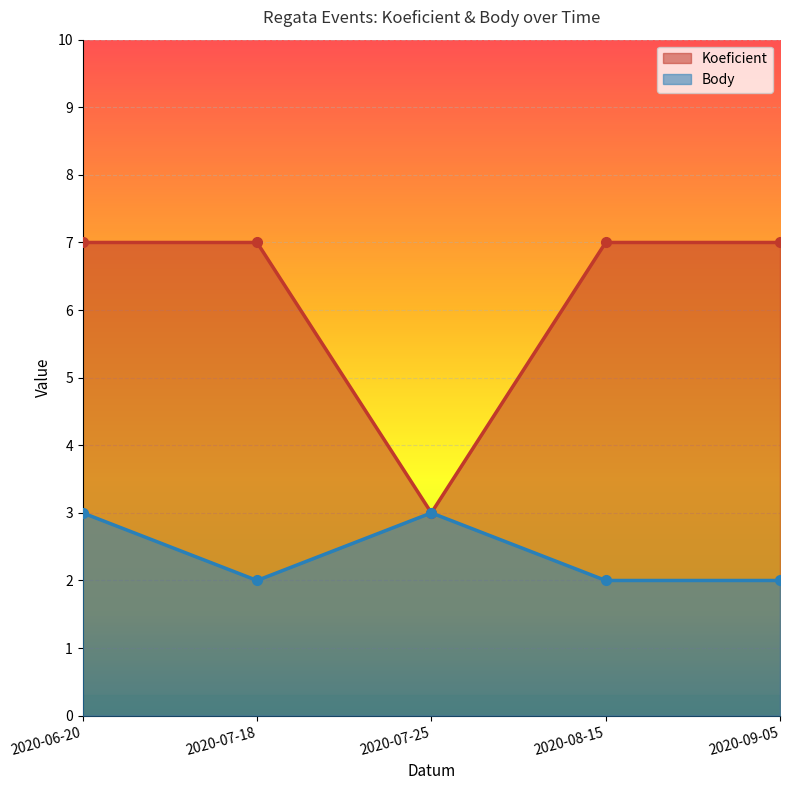

Which series has the largest range (max minus min)?

Koeficient